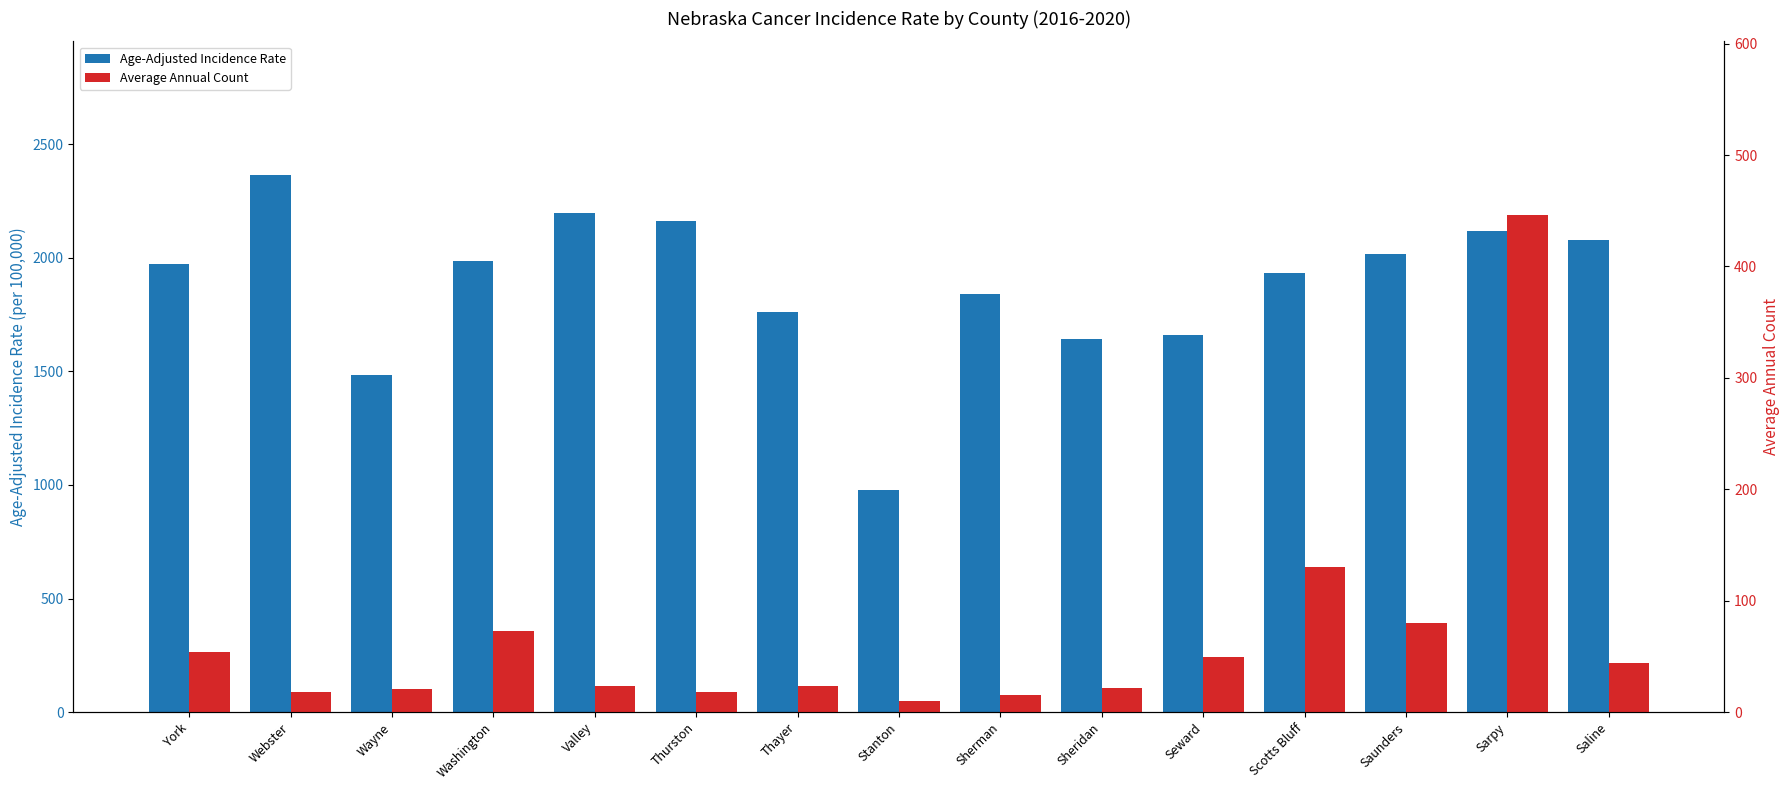

Which category has the highest value in the Age-Adjusted Incidence Rate series?

Webster